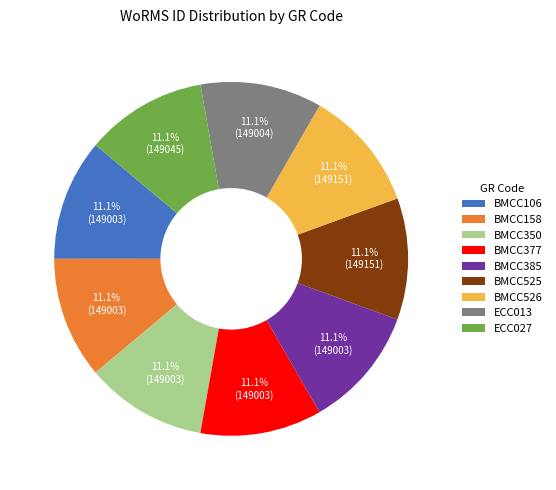

Approximately how many times larger is the value at BMCC525 compared to BMCC158?

1.0